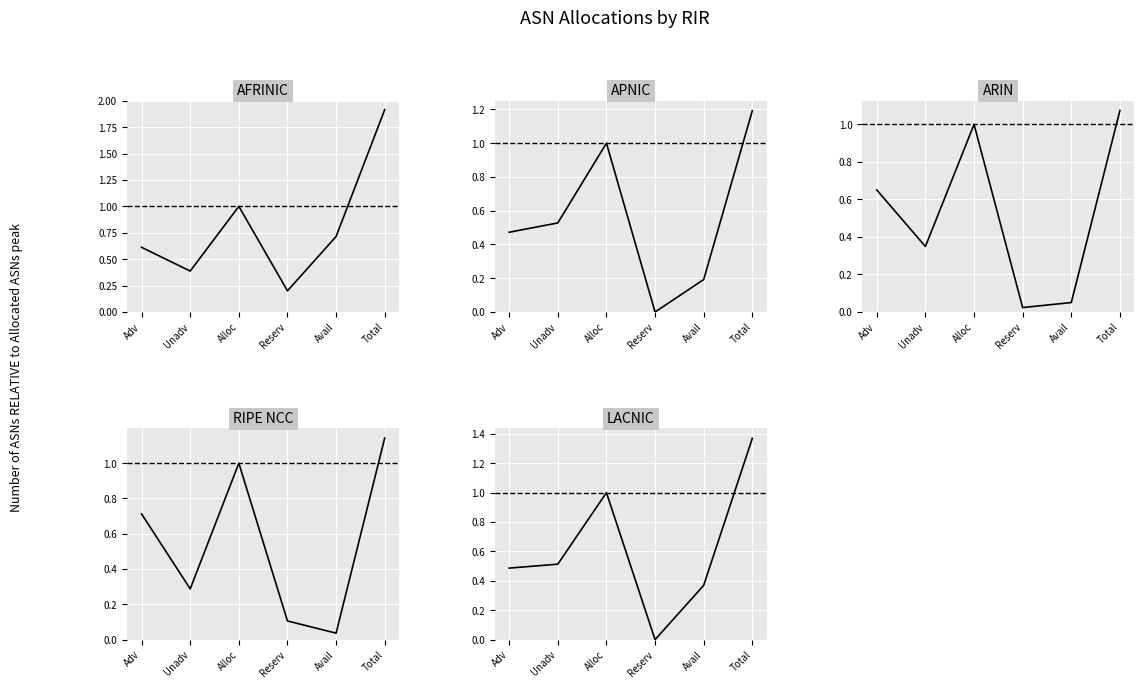

Reading right to left, transcribe all the data shown in this chart.

afrinic: Total=1.9	Avail=0.7	Reserv=0.2	Alloc=1.0	Unadv=0.4	Adv=0.6
apnic: Total=1.2	Avail=0.2	Reserv=0.0	Alloc=1.0	Unadv=0.5	Adv=0.5
arin: Total=1.1	Avail=0.1	Reserv=0.0	Alloc=1.0	Unadv=0.3	Adv=0.7
ripencc: Total=1.1	Avail=0.0	Reserv=0.1	Alloc=1.0	Unadv=0.3	Adv=0.7
lacnic: Total=1.4	Avail=0.4	Reserv=0.0	Alloc=1.0	Unadv=0.5	Adv=0.5